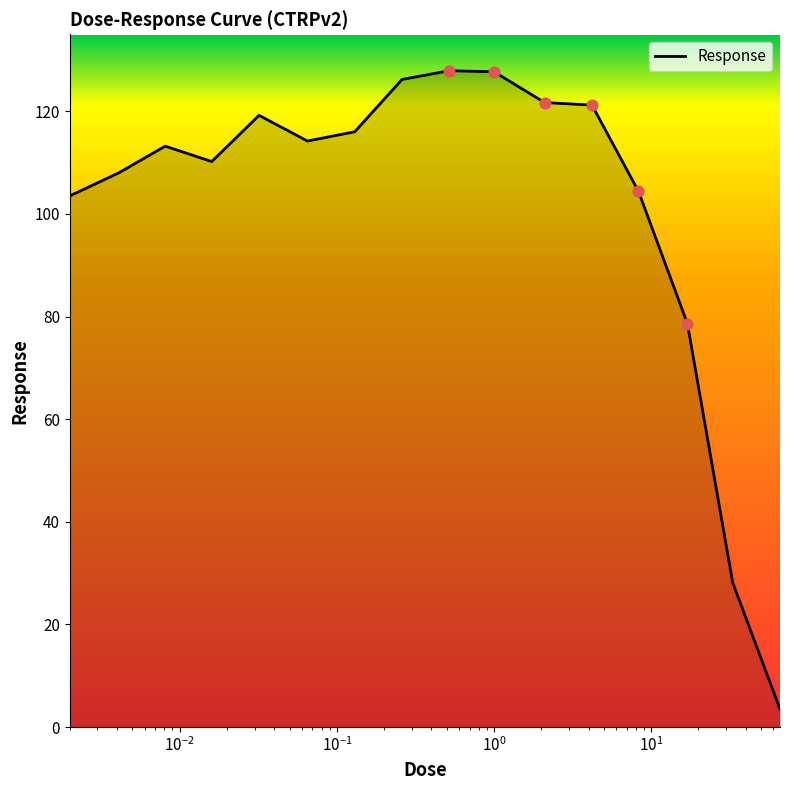

What is the smallest value displayed?

3.5